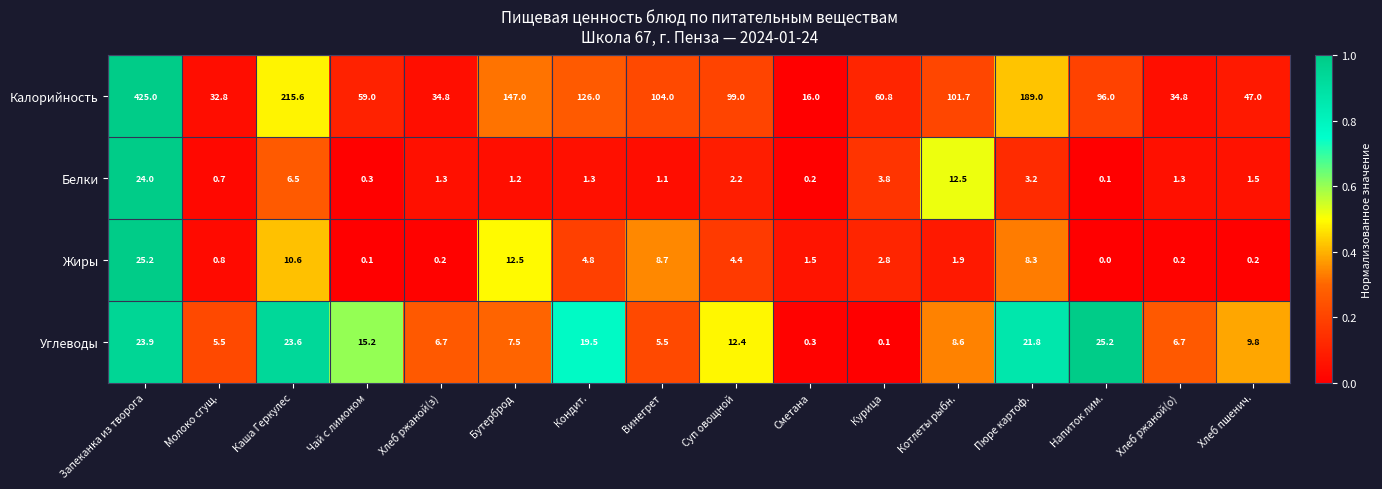

Which label corresponds to the largest value in the chart?

Запеканка из творога